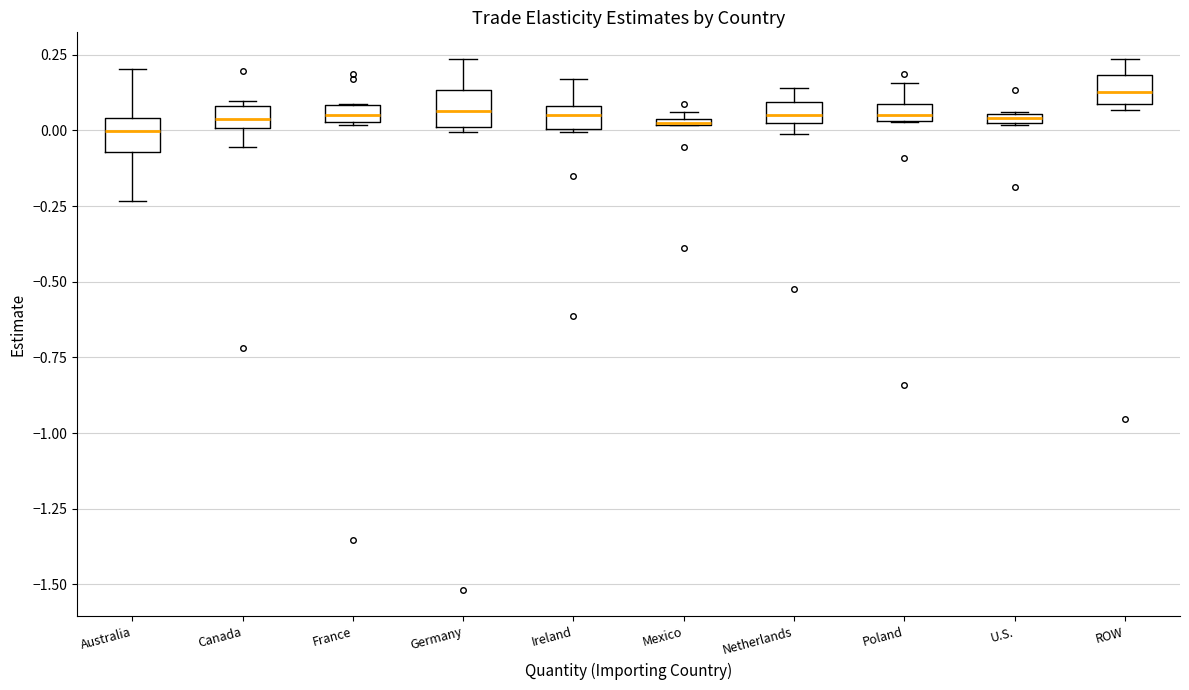

Where is the lower edge of the box for Ireland on the y-axis? The values are not printed on the chart, so give them approximately, as read against the axis.

0.00